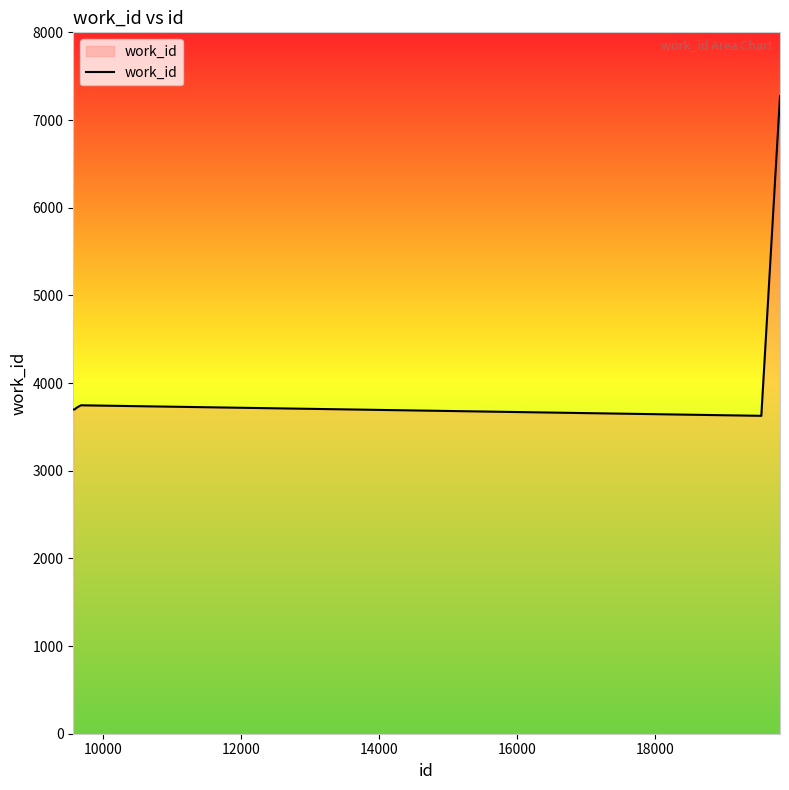

What is the minimum value shown in the chart?

3626